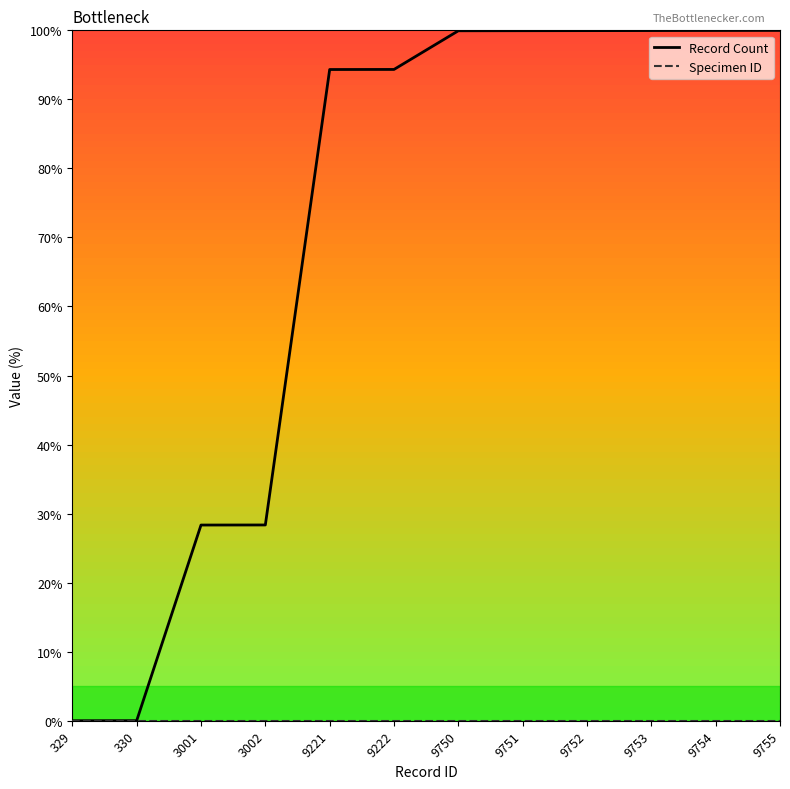

Which series has the largest total across all categories?

Record Count